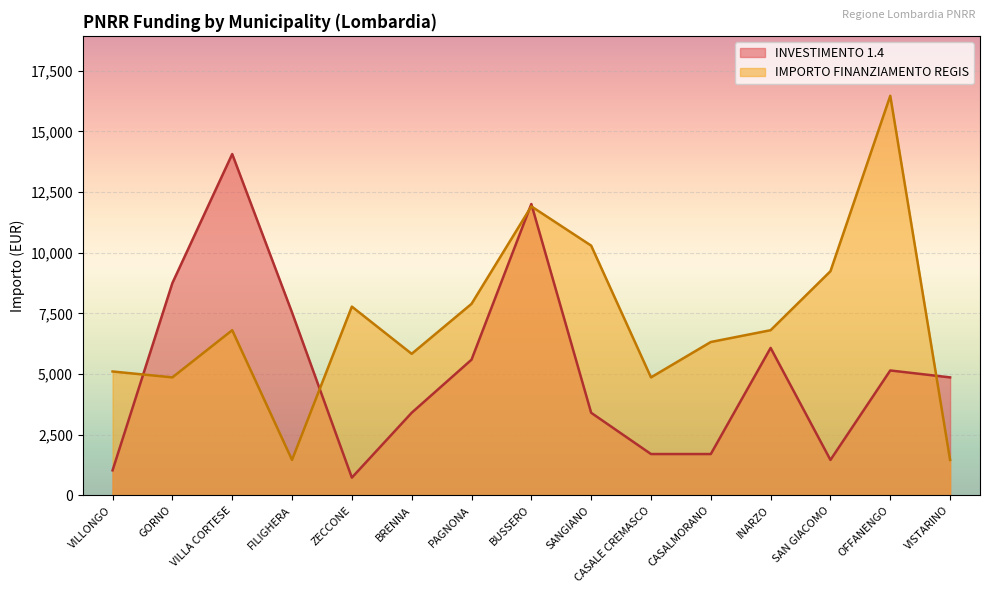

What is the minimum value for INVESTIMENTO 1.4?

729